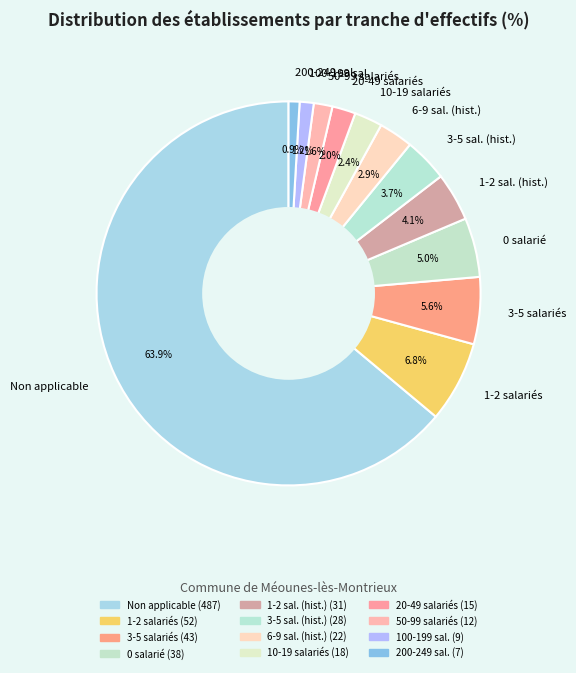

Is the sum of 50-99 salariés and 1-2 sal. (hist.) greater than half?

No